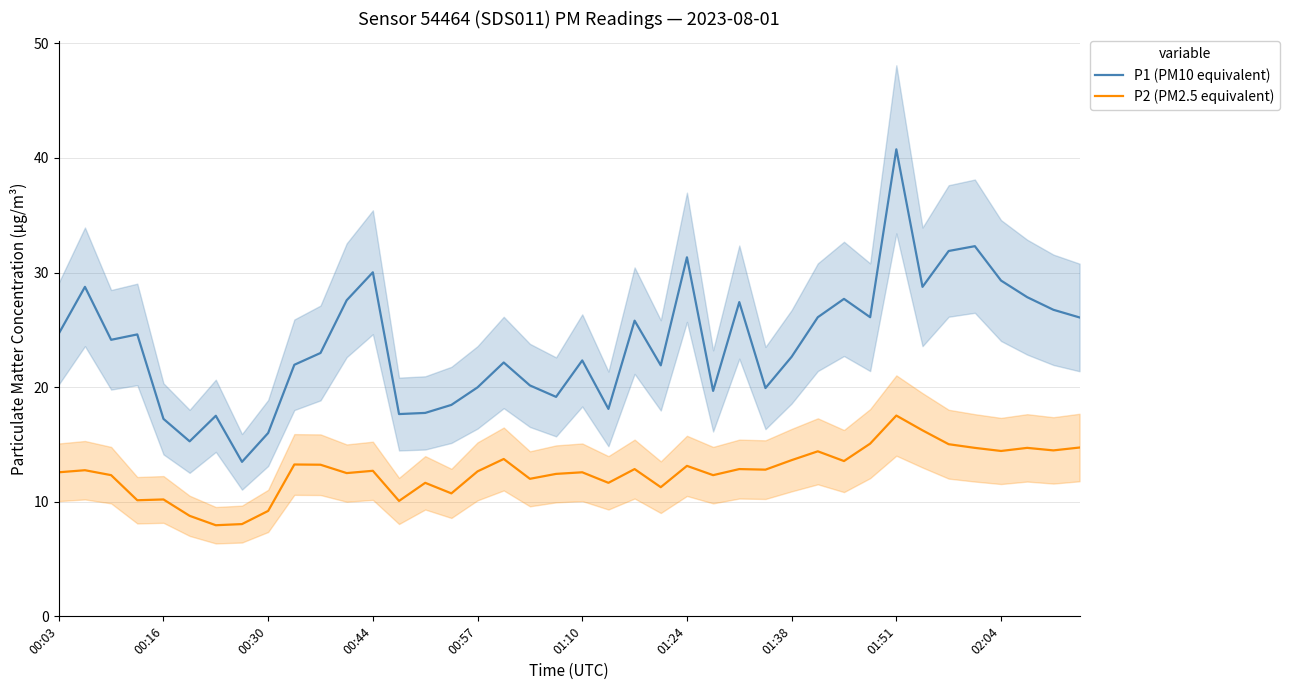

What is the approximate value of P2 (PM2.5 equivalent) at 01:24?

13.1